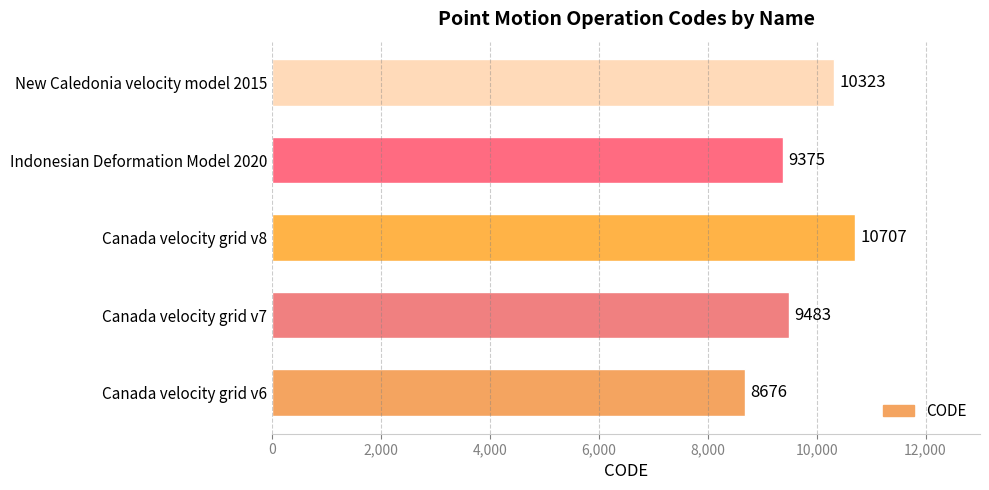

What is the ratio of the value at Canada velocity grid v7 to the value at New Caledonia velocity model 2015?

0.9